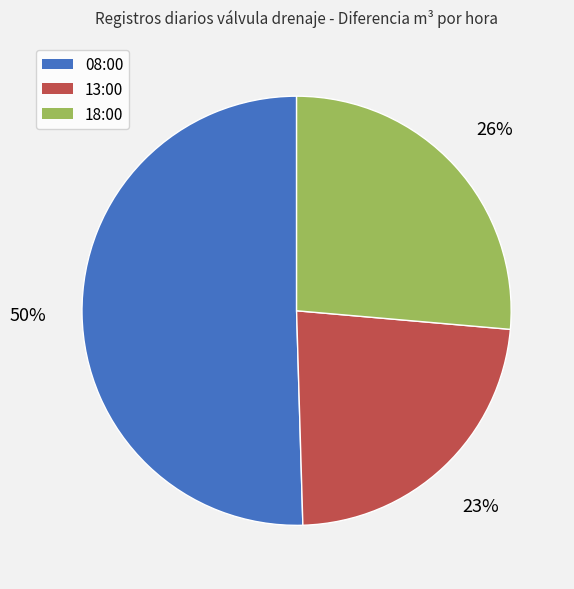

What percentage is the 18:00 slice, to the nearest percent?

26%